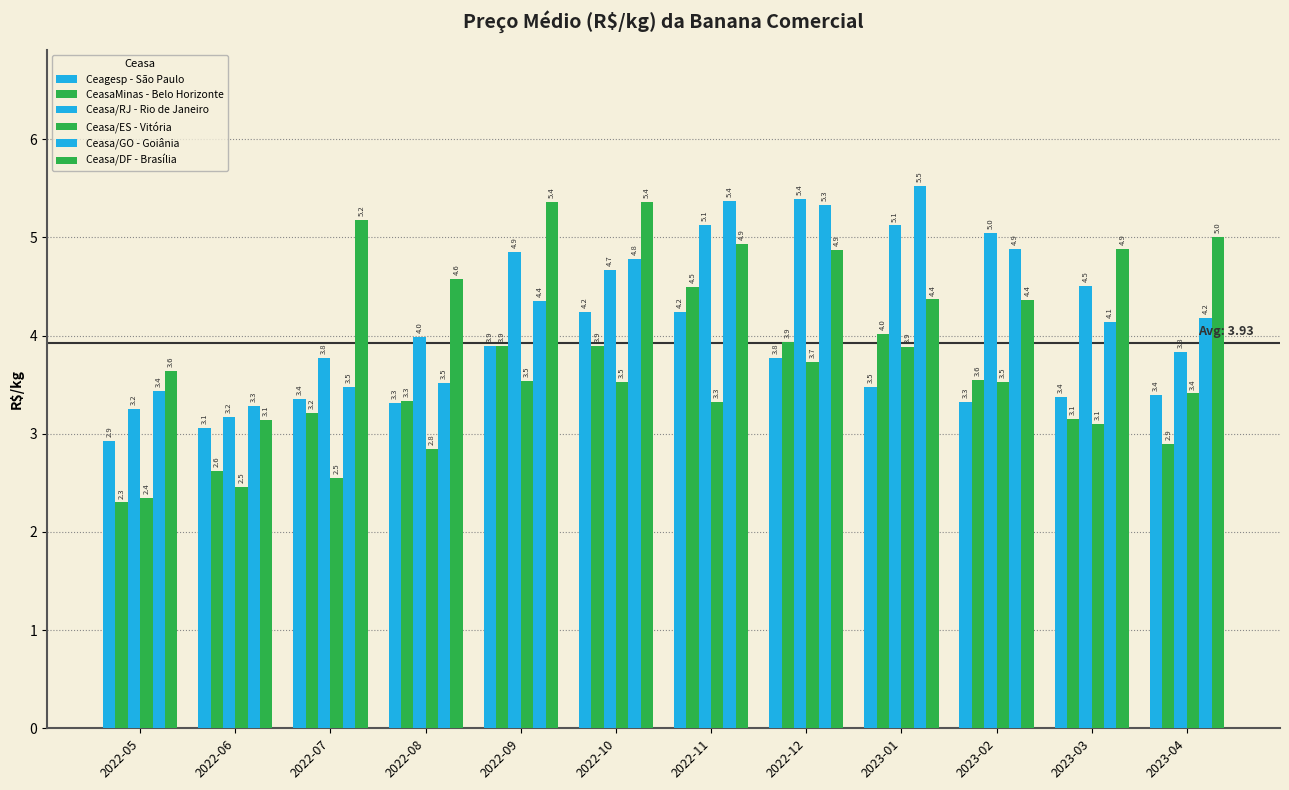

How many groups of bars are there?

12